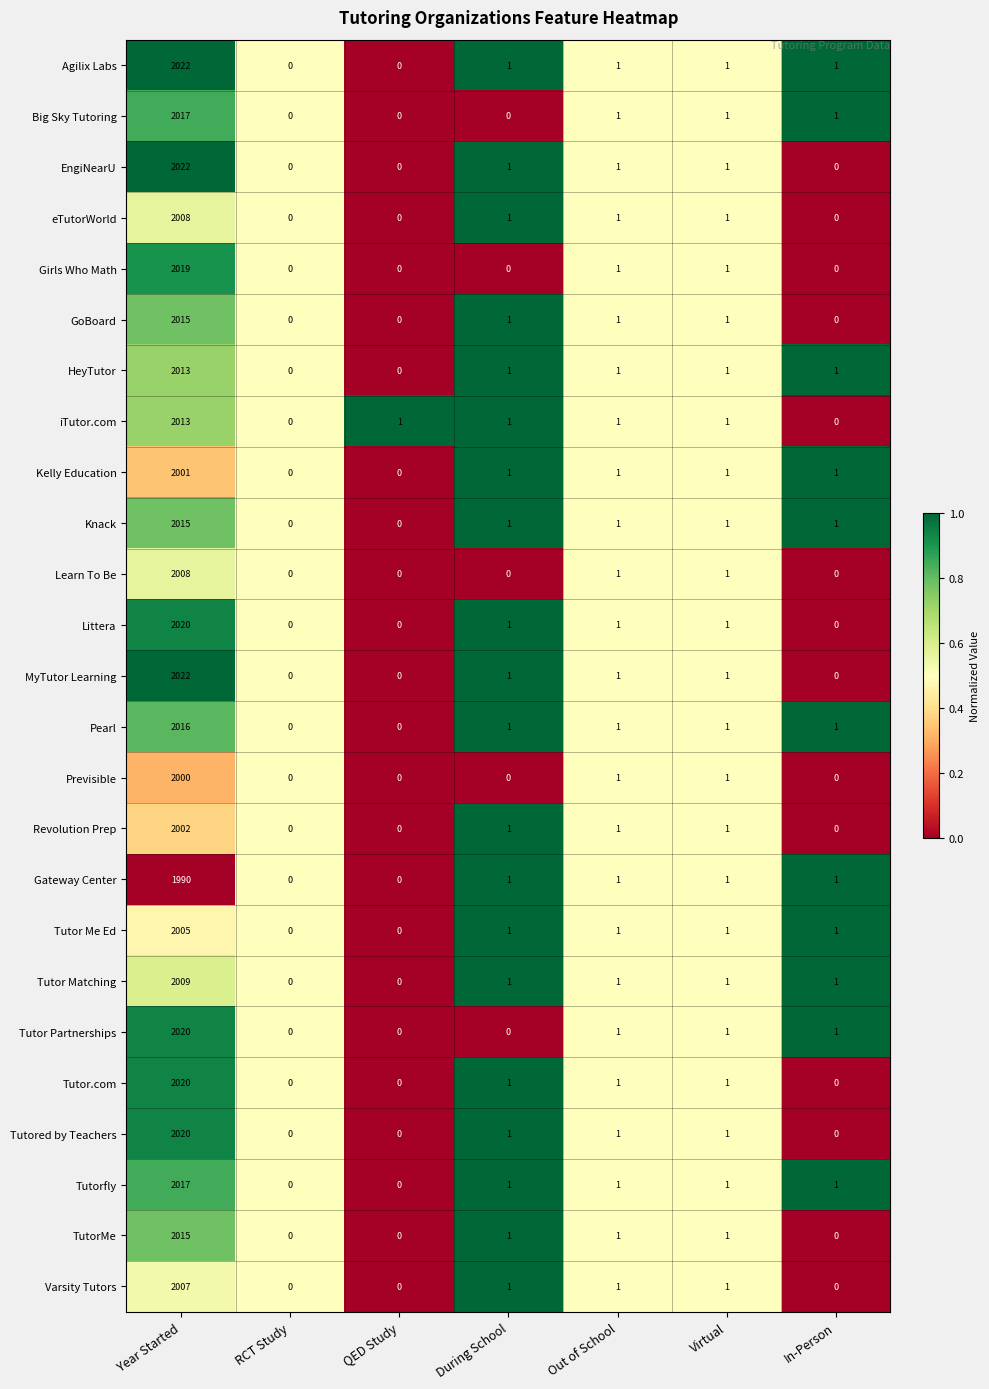

What is the total value across all series at Virtual?

25